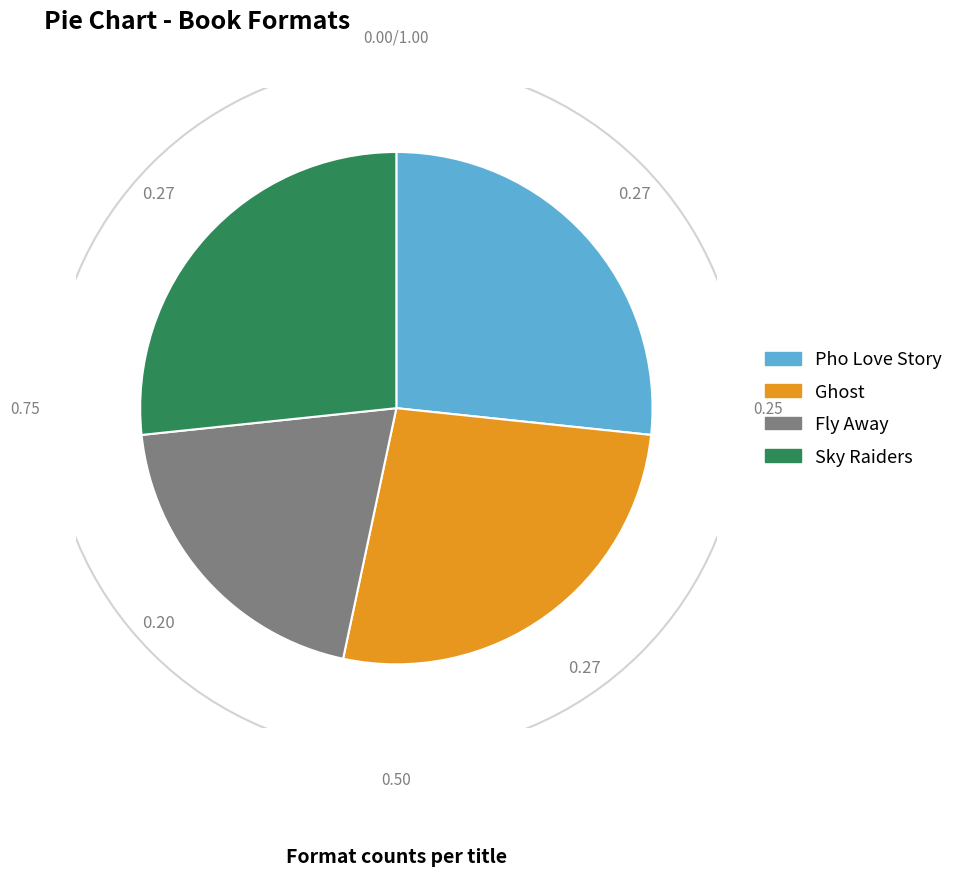

Is the sum of Ghost and Pho Love Story greater than half?

Yes